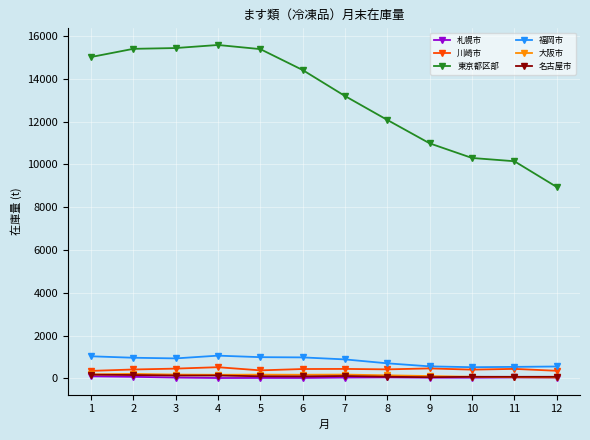

True or false: 川崎市 has more than 0 interior local peaks.

True